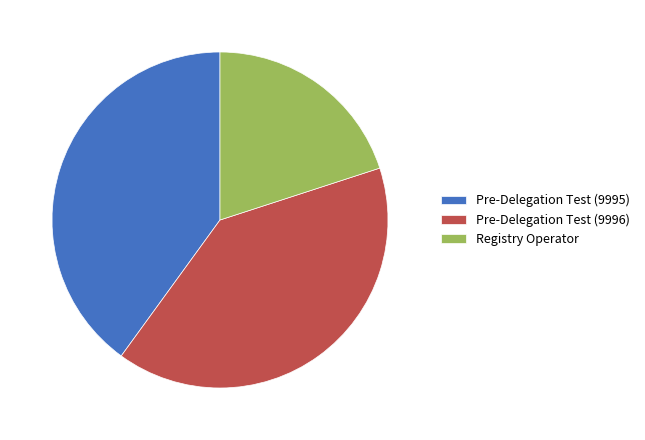

Which category has the smallest portion of the pie?

Registry Operator